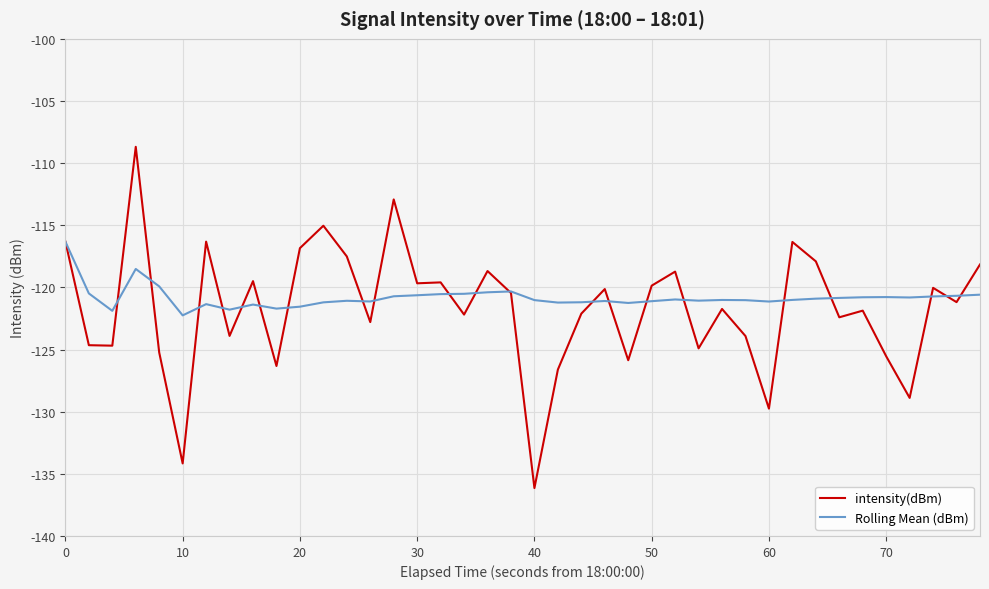

In Rolling Mean (dBm), how many points are lower than both neighbors (excluding endpoints)?

10